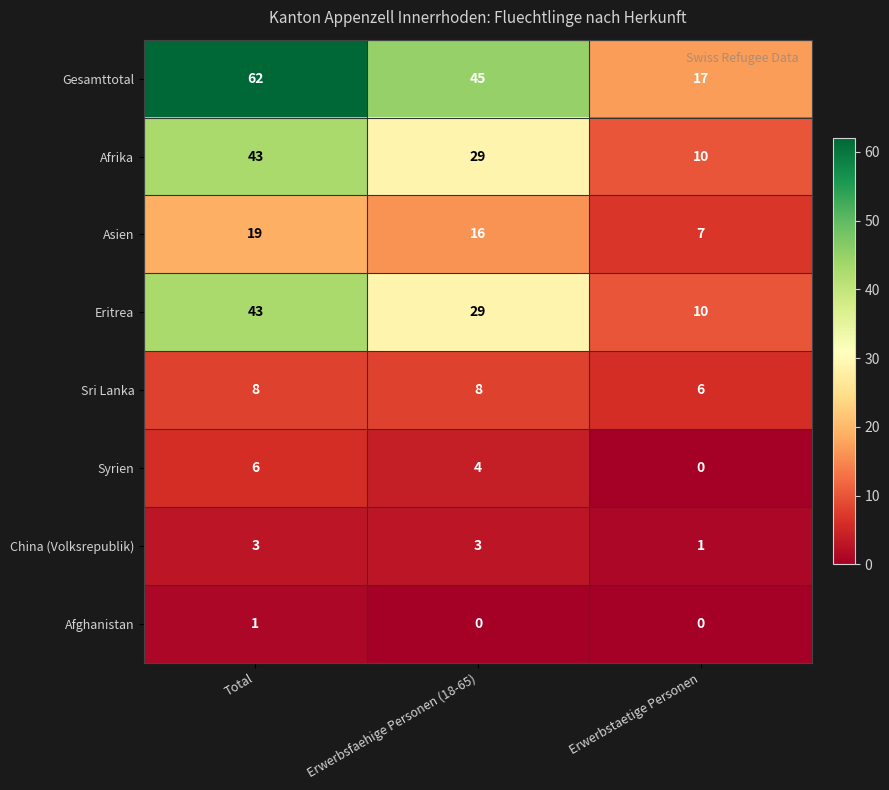

At which category is the sum across all series the highest?

Total